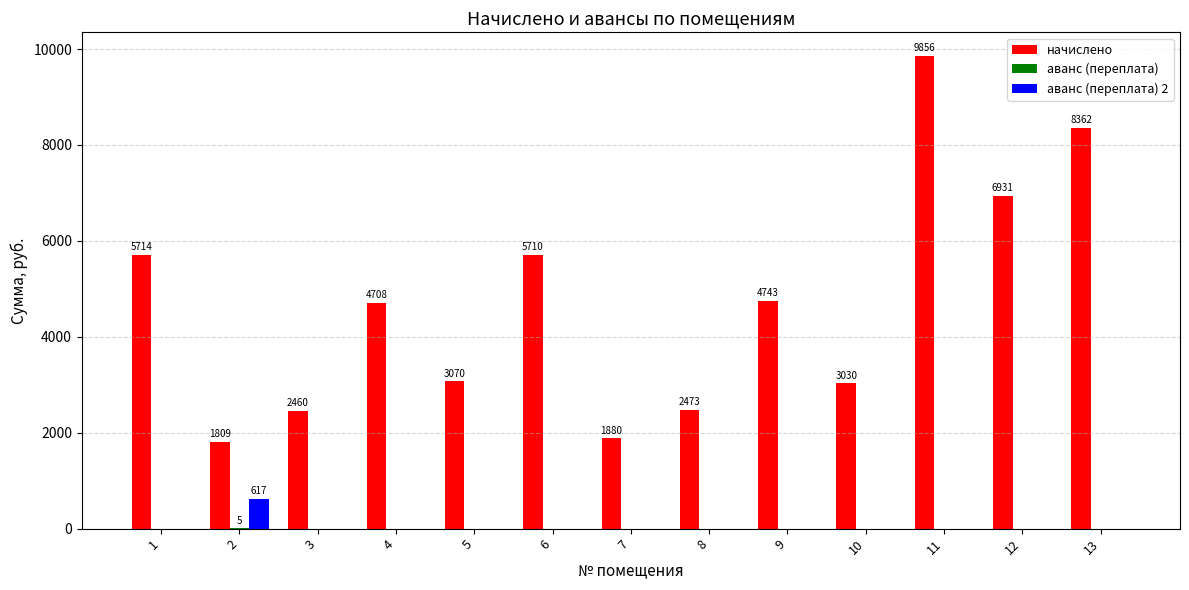

What is the sum of all начислено values?

60745.8